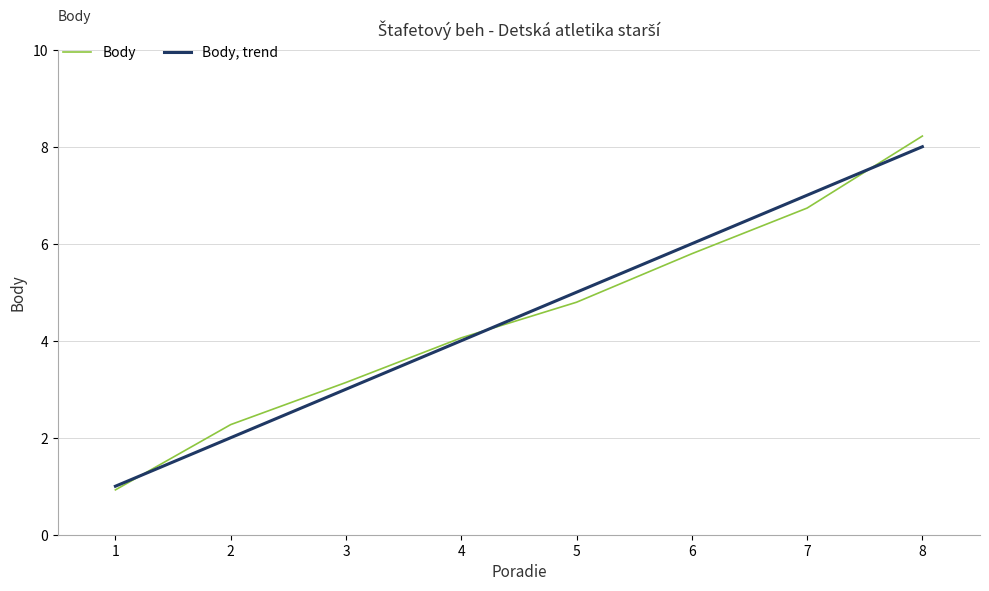

List the series in order of their peak value, lowest first.

Body, trend, Body